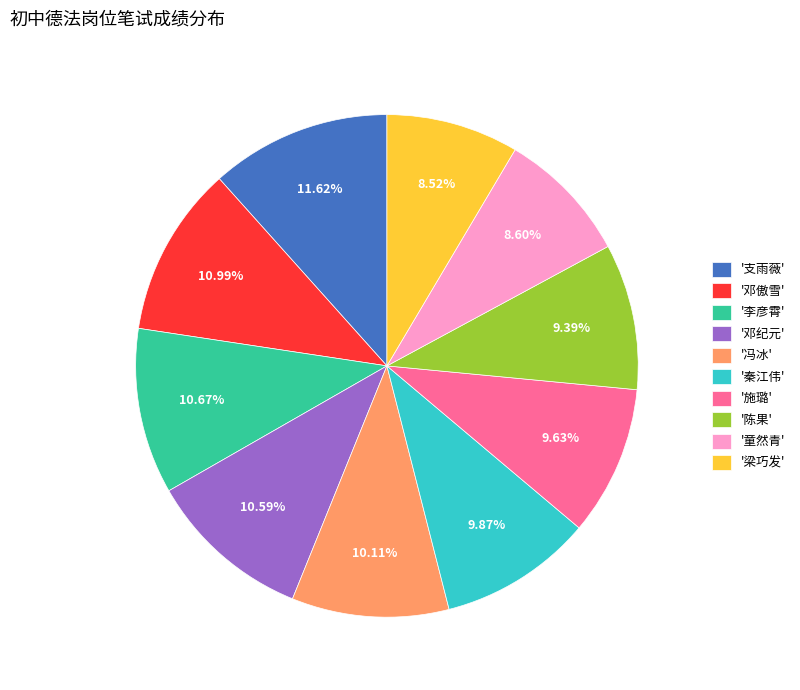

Does any single category account for the majority?

No